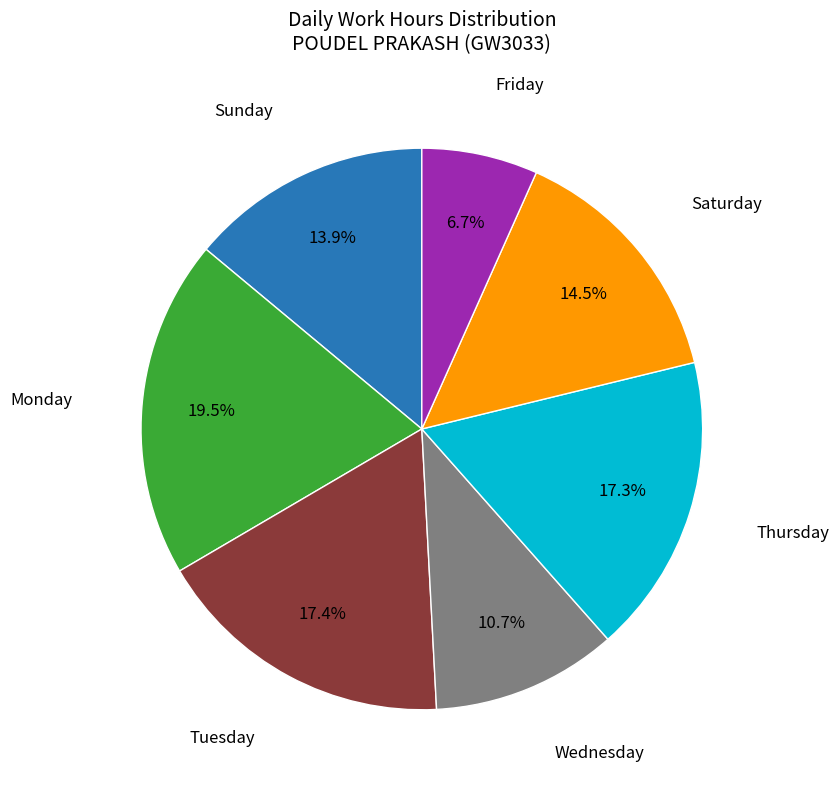

Between Monday and Friday, which is larger?

Monday